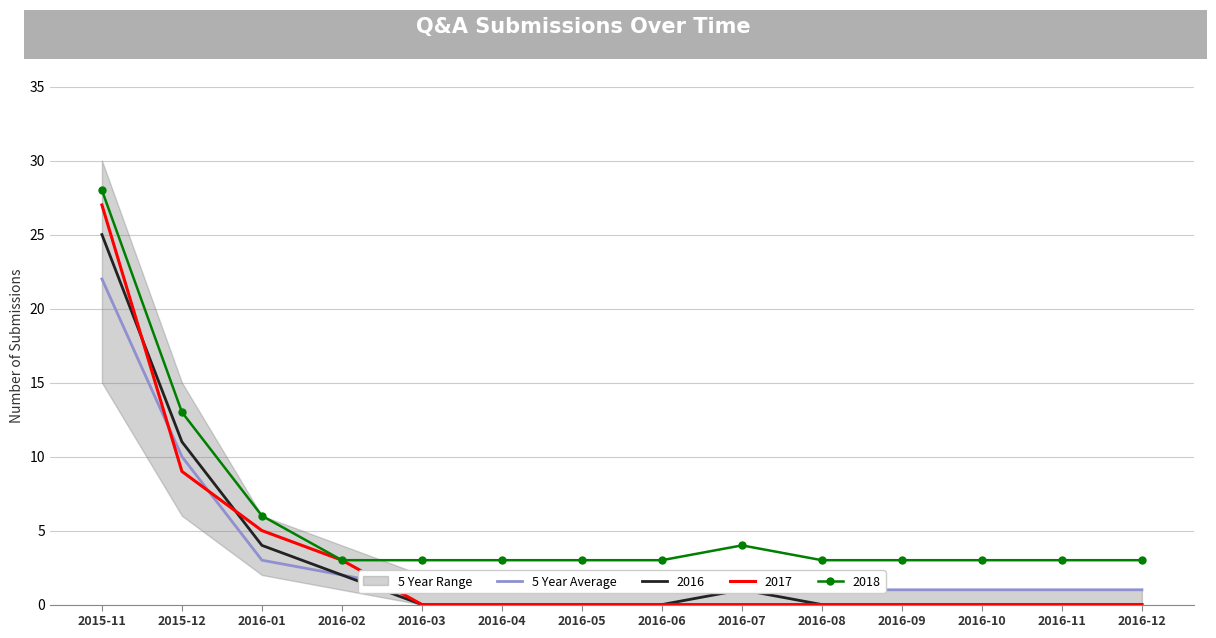

True or false: 2018 and 2016 cross at least once.

False